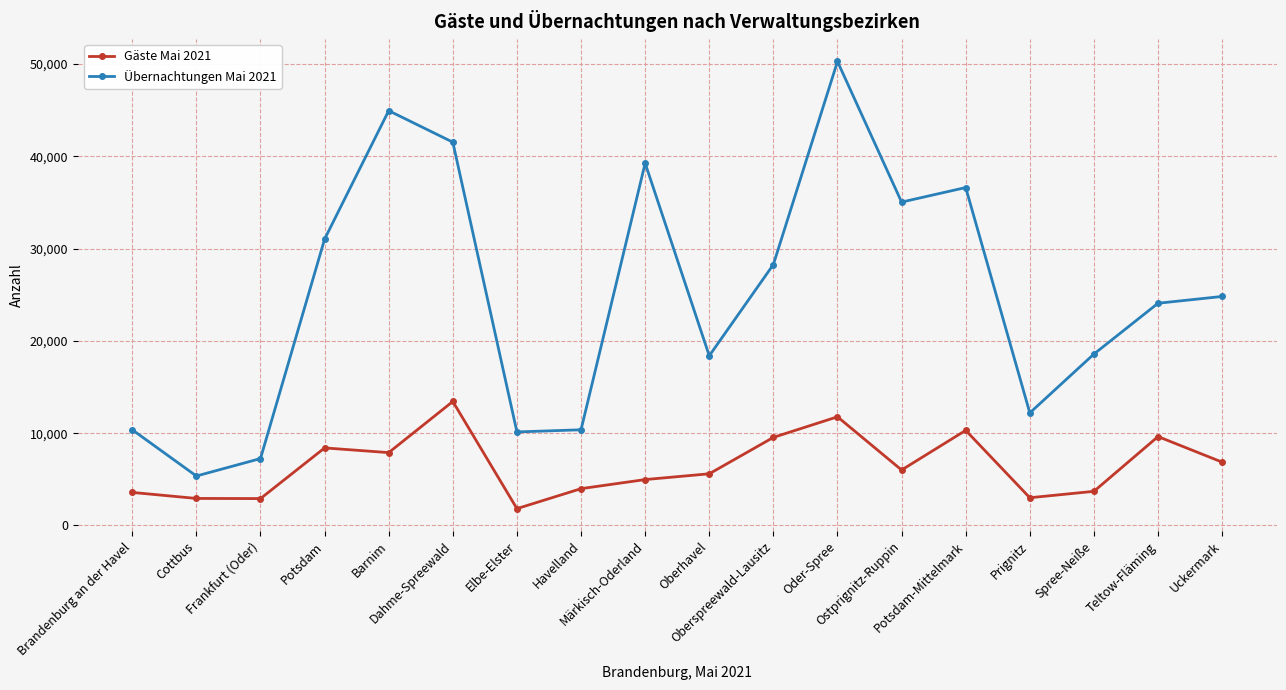

Rank the series by their maximum value, from highest to lowest.

Übernachtungen Mai 2021, Gäste Mai 2021